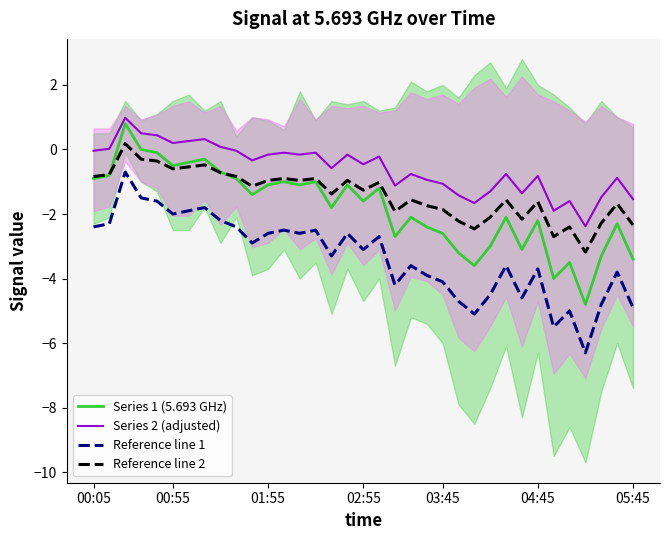

What is the value of the Reference line 1 point at the 6th from the left?

-2.0